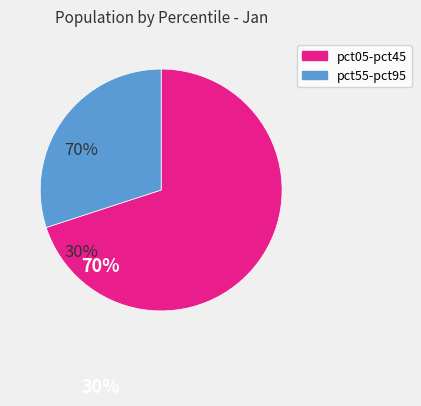

Is there any slice that represents more than half of the pie?

Yes